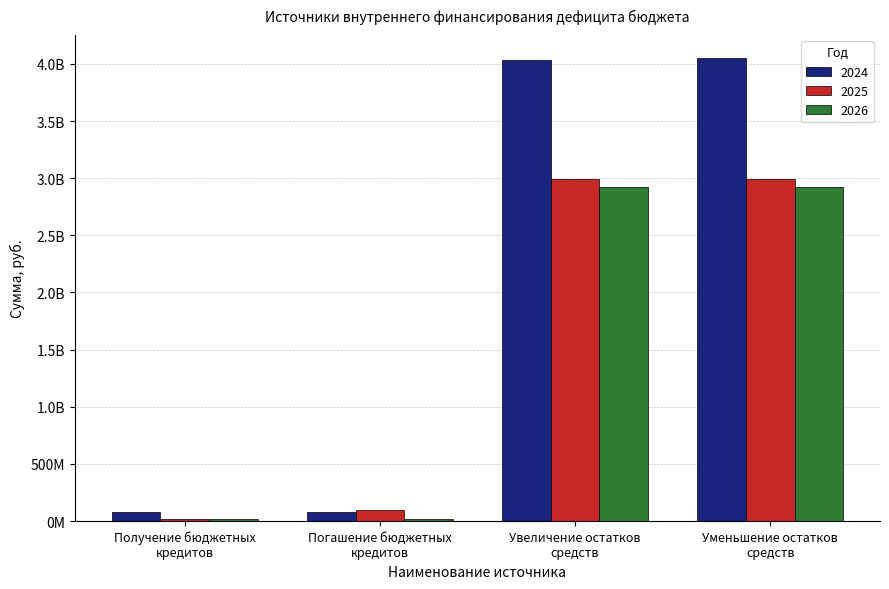

Where is 2026 nearest to the value 1471746778?

Получение бюджетных
кредитов